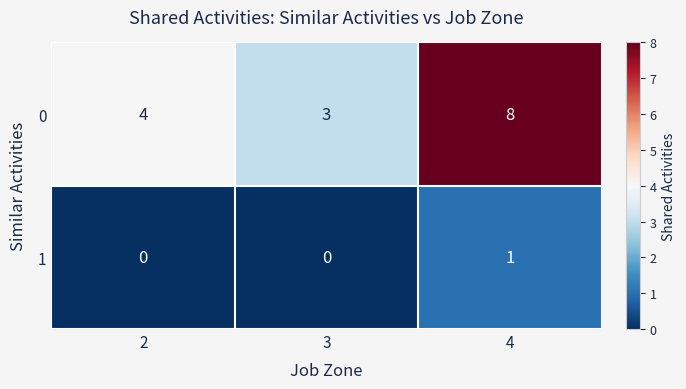

At which category does the chart reach its peak across all series?

4